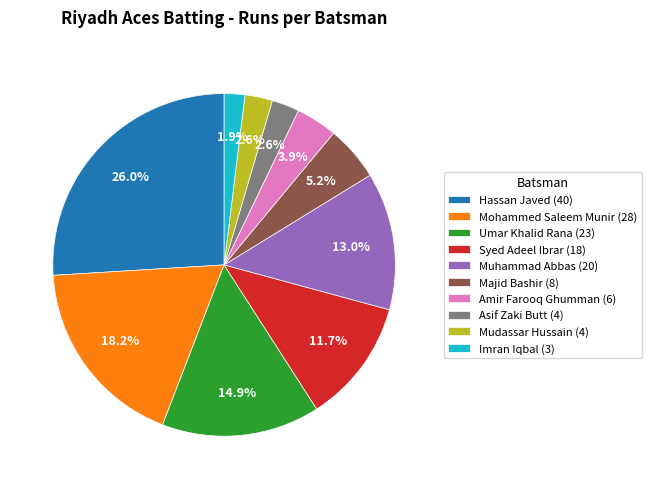

Which slice is the smallest?

Imran Iqbal (3)